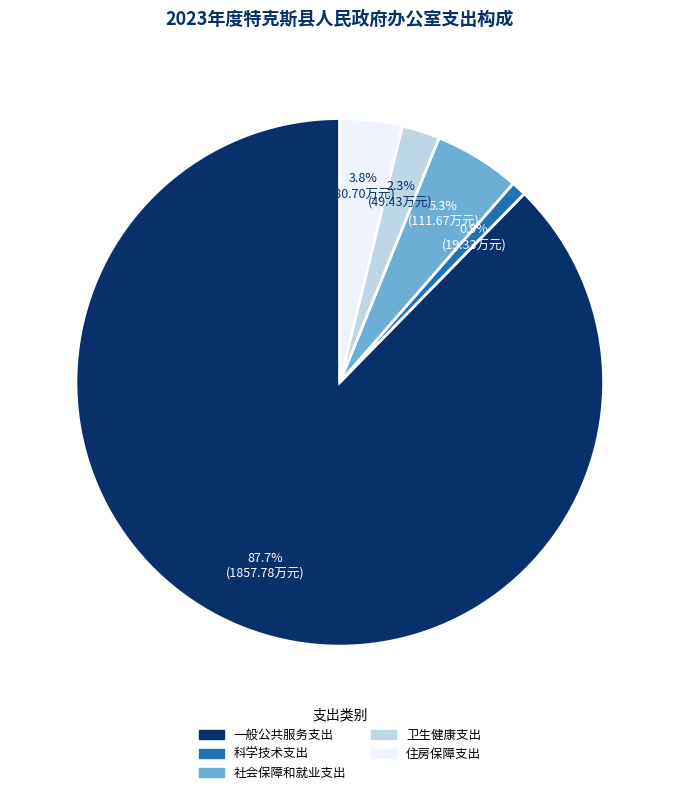

What is the smallest slice in the pie chart?

科学技术支出